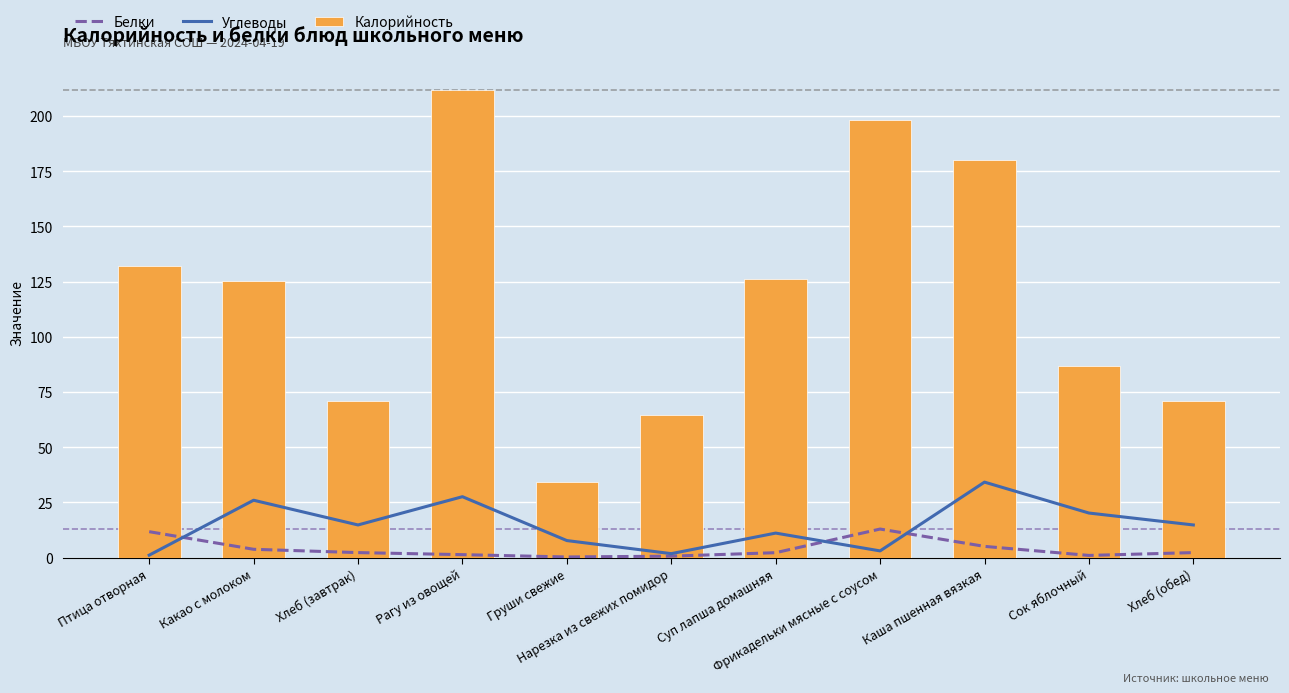

What is the maximum value shown in the chart?

212.0